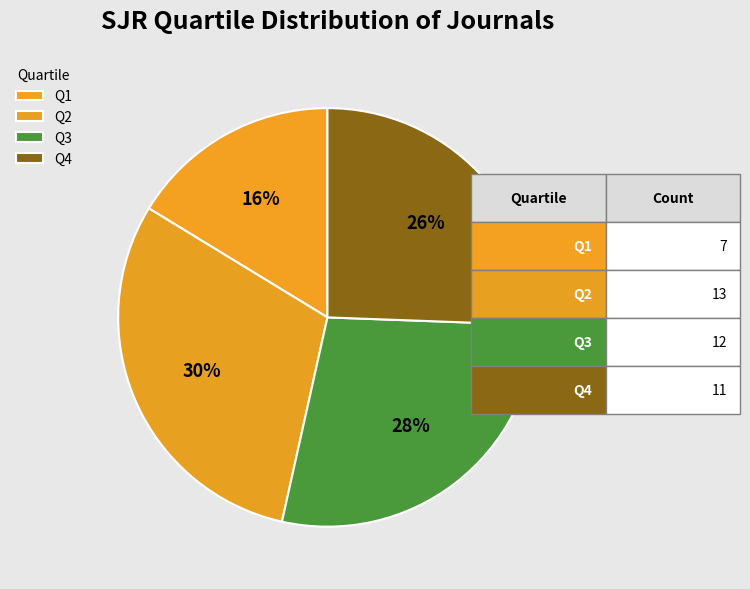

To the nearest percent, what portion does Q1 represent?

16%